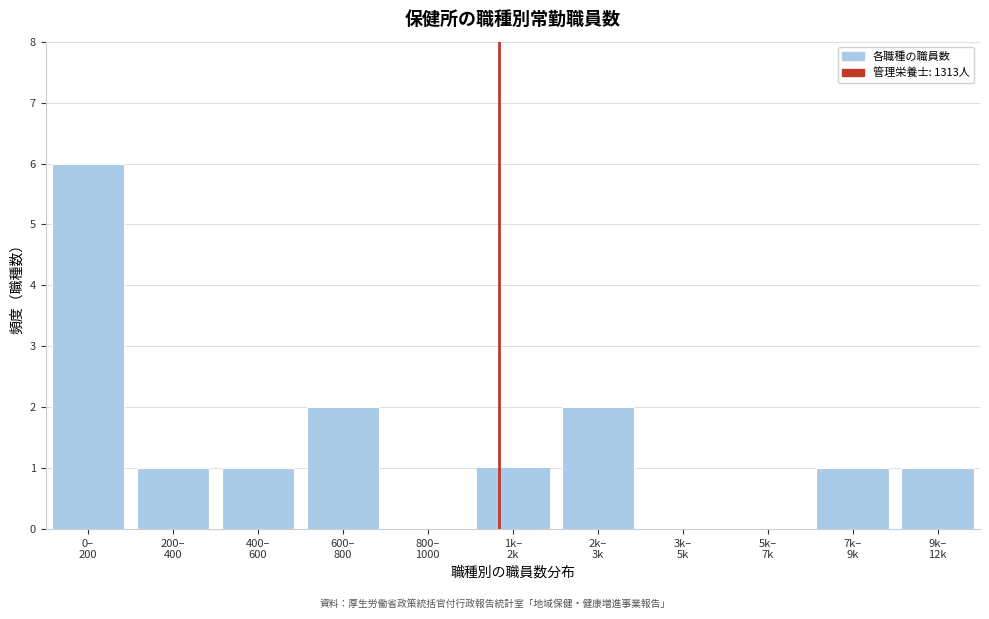

What is the sum of all values?

15